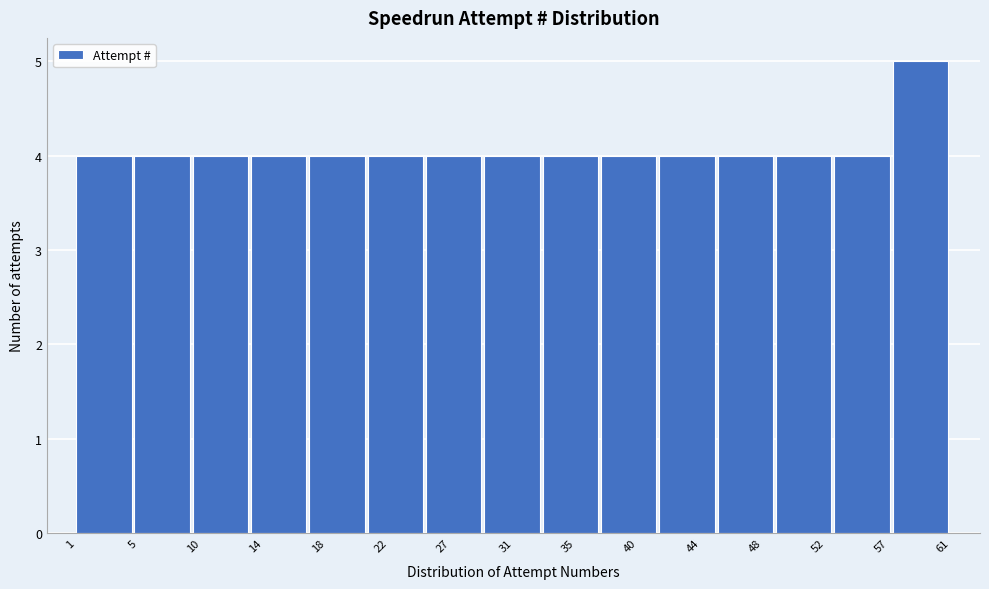

Reading left to right, list every bar in this chart as the range it spans on the x-axis followed by its height. The values are not printed on the chart, so give them approximately, as read against the axis.

1 to 5: 4
5 to 9: 4
9 to 13: 4
13 to 17: 4
17 to 21: 4
21 to 25: 4
25 to 29: 4
29 to 33: 4
33 to 37: 4
37 to 41: 4
41 to 45: 4
45 to 49: 4
49 to 53: 4
53 to 57: 4
57 to 61: 5